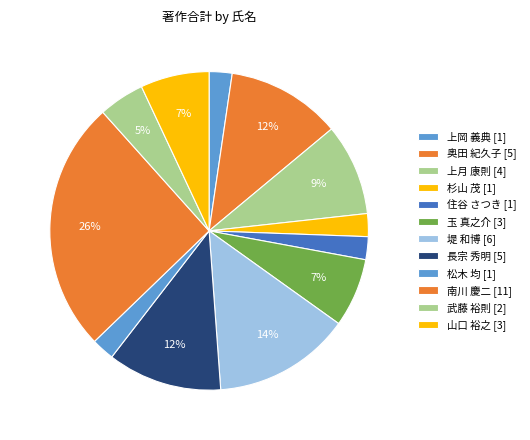

How many segments does this pie chart have?

12